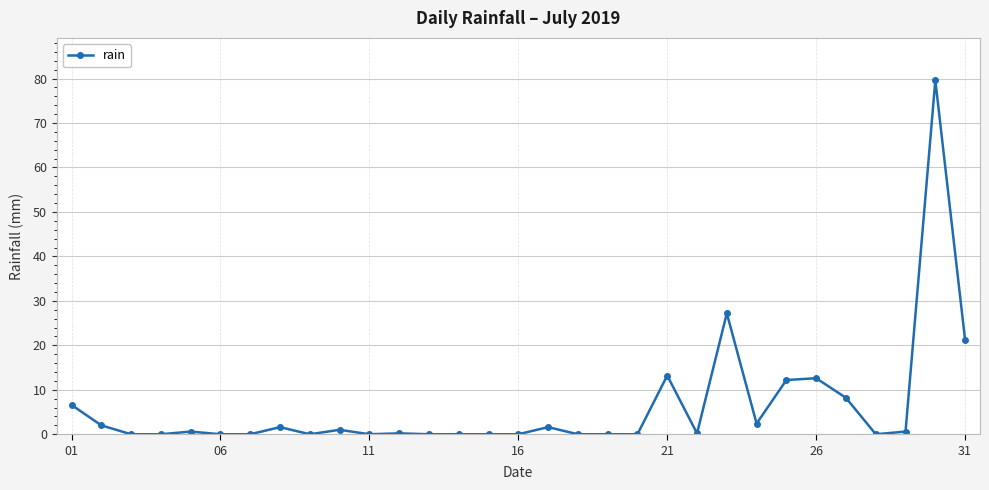

What is the maximum value shown in the chart?

79.6